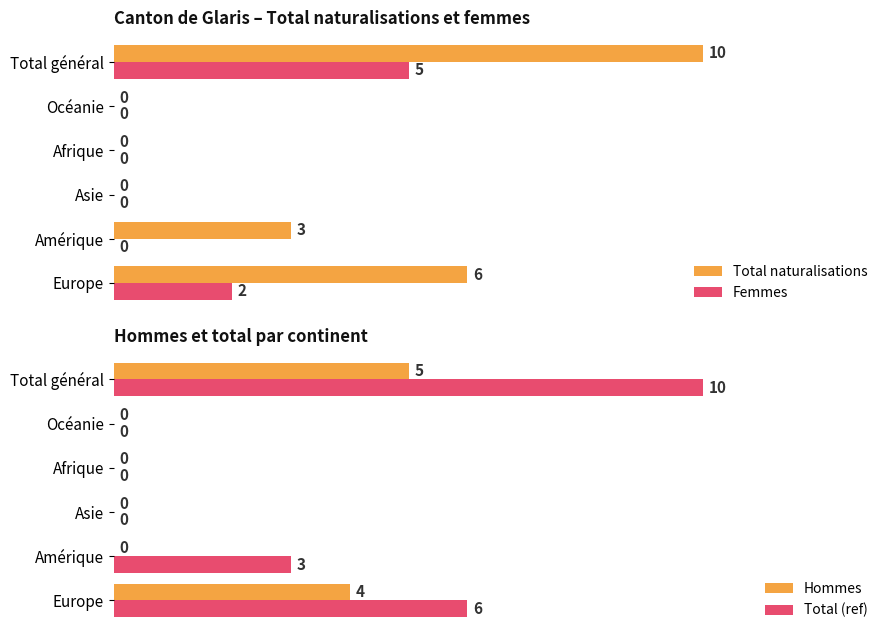

What is the average value of the Total (ref) series?

3